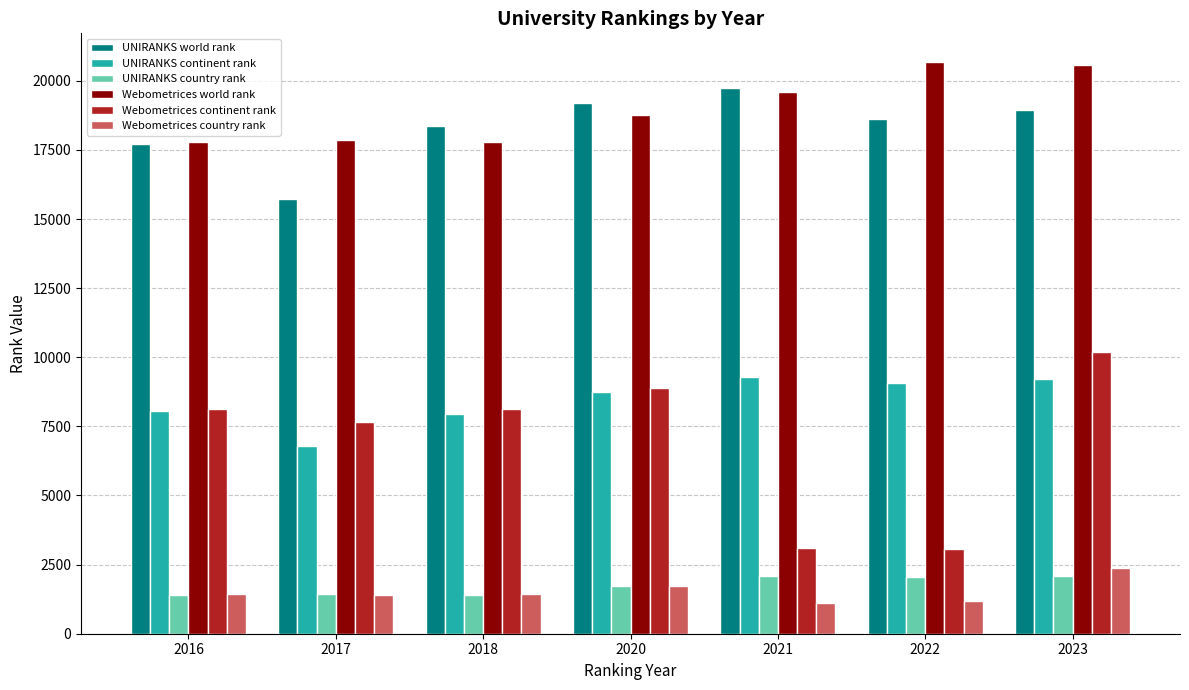

What is the average value of the Webometrices country rank series?

1523